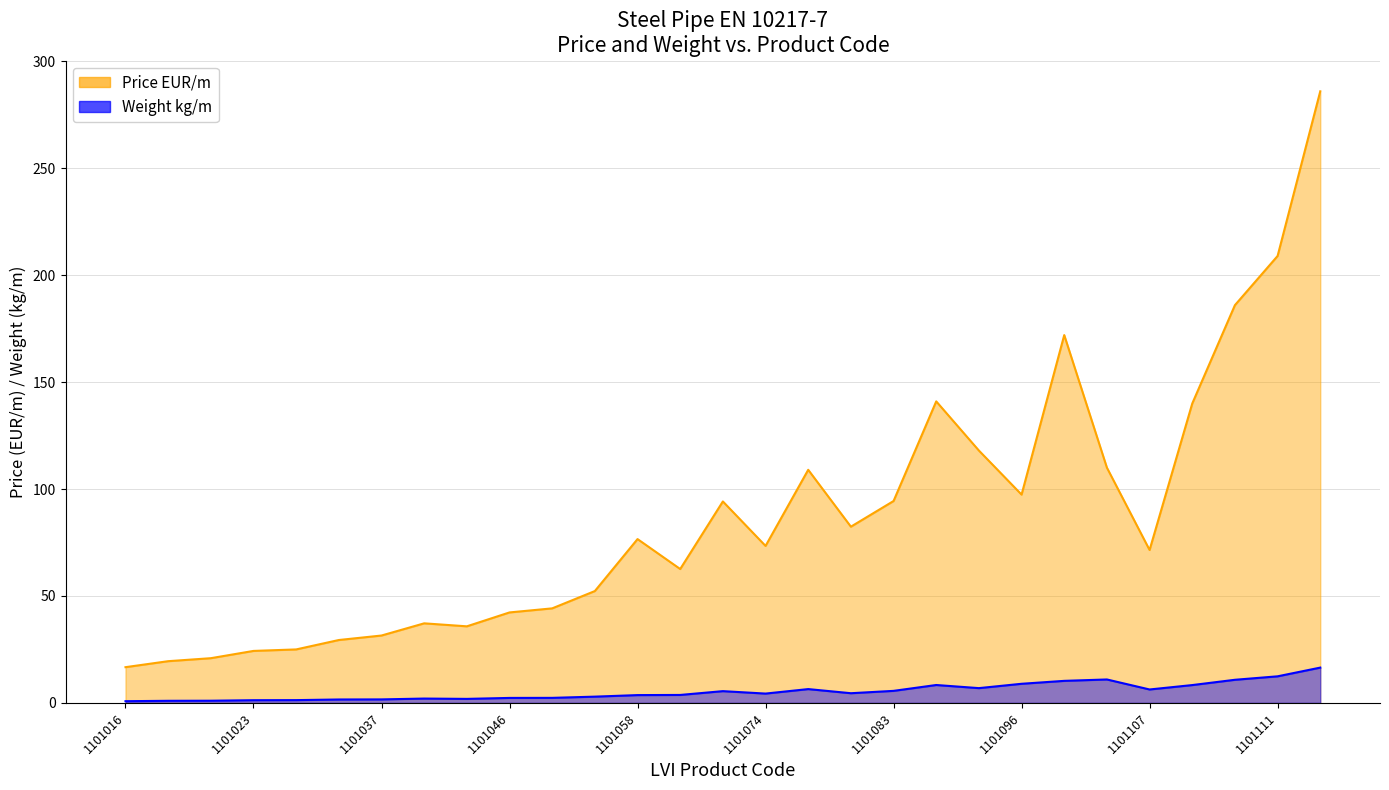

What are all the series names shown in the legend?

Price EUR/m, Weight kg/m